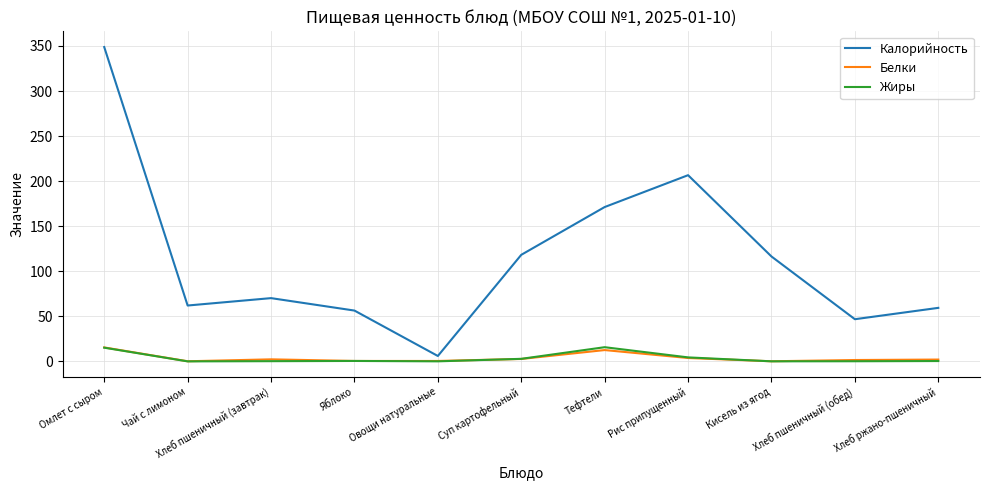

Which category has the highest value across all series?

Омлет с сыром